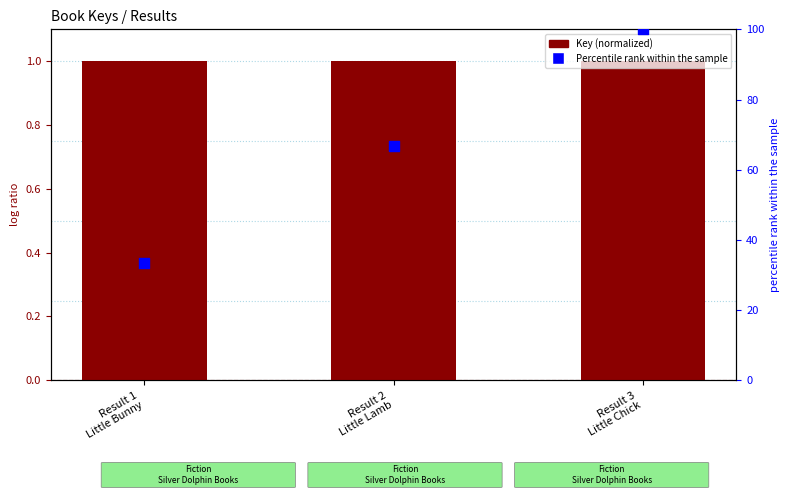

Which series has the largest total across all categories?

Percentile rank within the sample